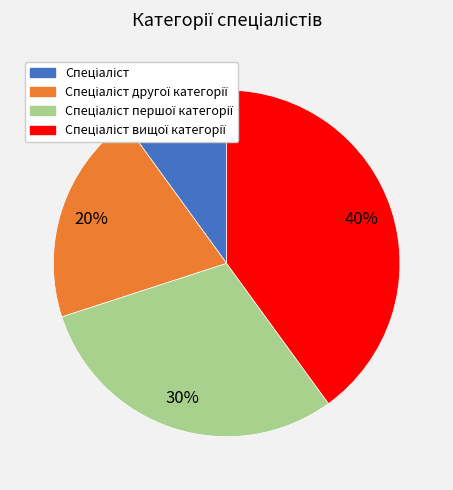

How many segments does this pie chart have?

4